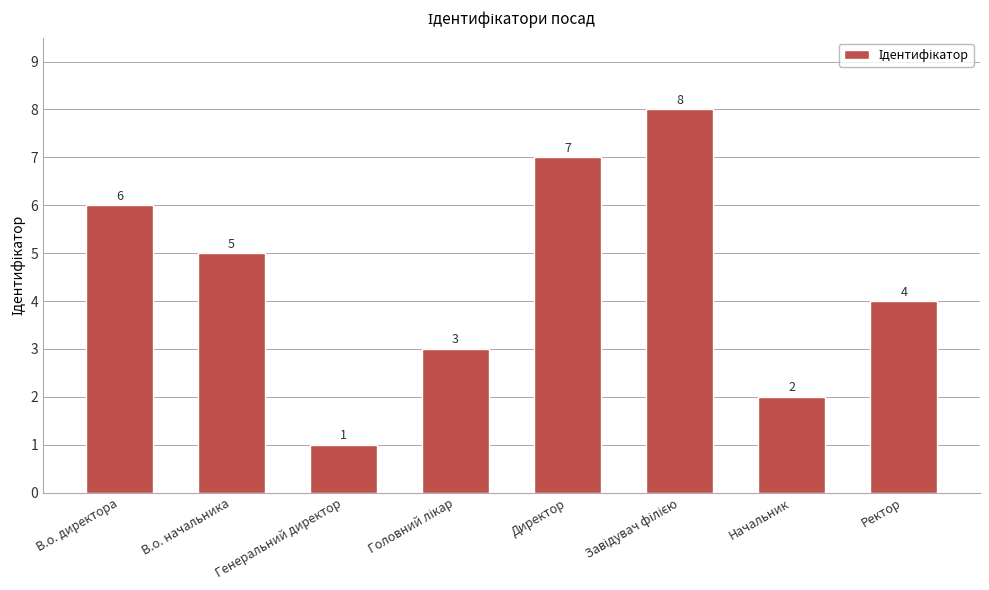

What is the difference between the values at Начальник and Директор?

5